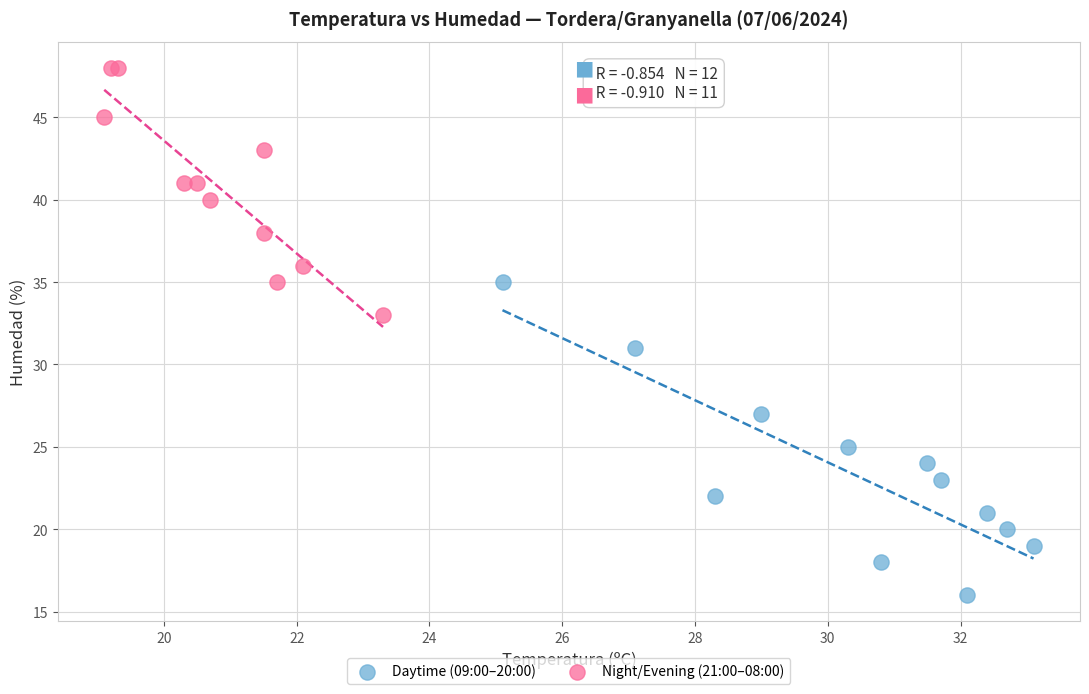

Which series reaches the maximum Y coordinate?

Night/Evening (21:00–08:00)